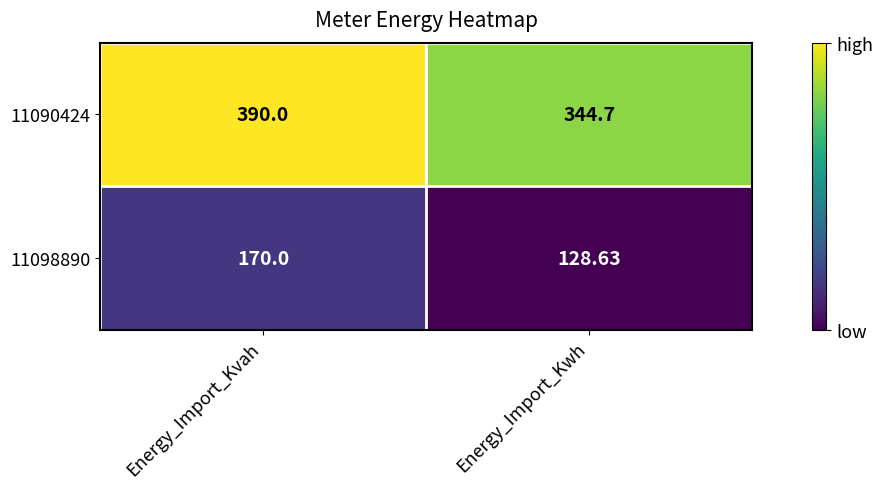

At which label is 11098890 closest to 149?

Energy_Import_Kwh